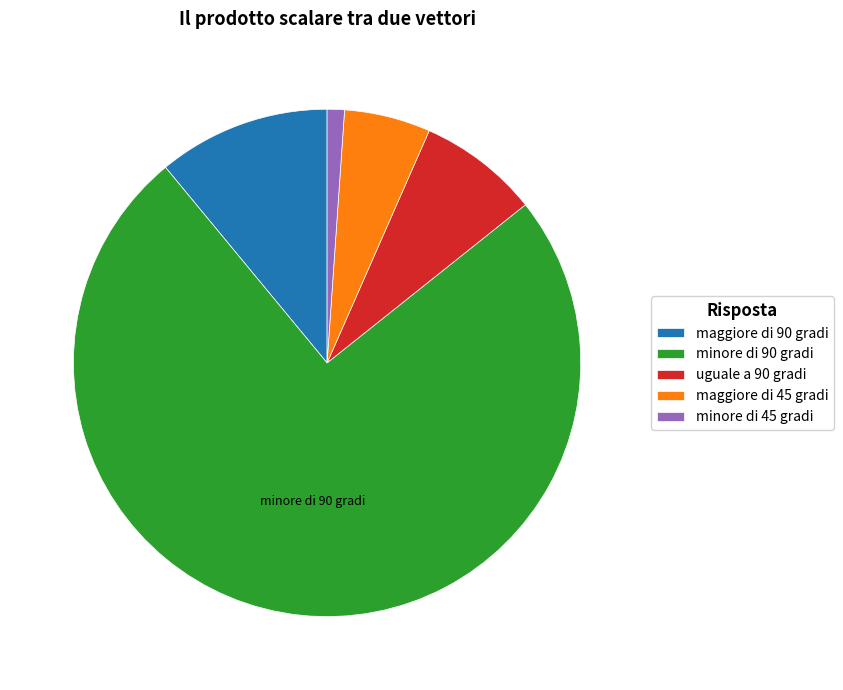

Is the sum of maggiore di 90 gradi and uguale a 90 gradi greater than half?

No